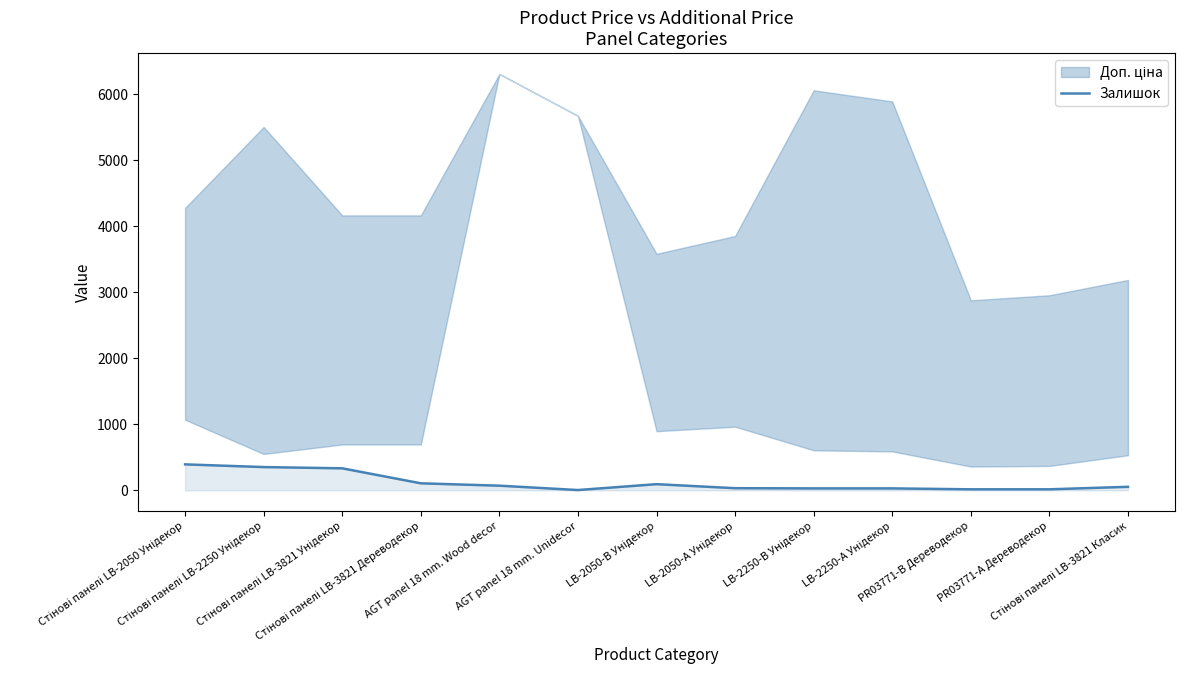

Rank the categories by value from lowest to highest.

AGT panel 18 mm. Unidecor, PR03771-B Дереводекор, PR03771-А Дереводекор, LB-2250-В Унідекор, LB-2250-А Унідекор, LB-2050-А Унідекор, Стінові панелі LB-3821 Класик, AGT panel 18 mm. Wood decor, LB-2050-В Унідекор, Стінові панелі LB-3821 Дереводекор, Стінові панелі LB-3821 Унідекор, Стінові панелі LB-2250 Унідекор, Стінові панелі LB-2050 Унідекор